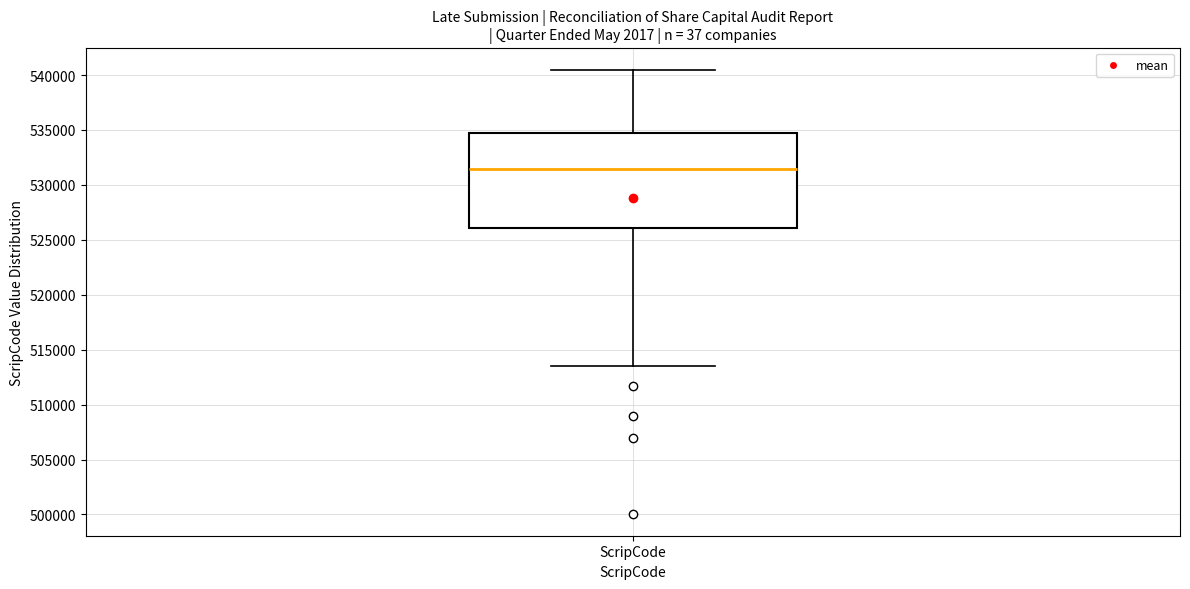

Read this box plot against the y-axis: the position of the median line, the range covered by the box, and the ends of both whiskers. The values are not printed on the chart, so give them approximately, as read against the axis.

median 531500, box 526000 to 534500, whiskers 513500 to 540500